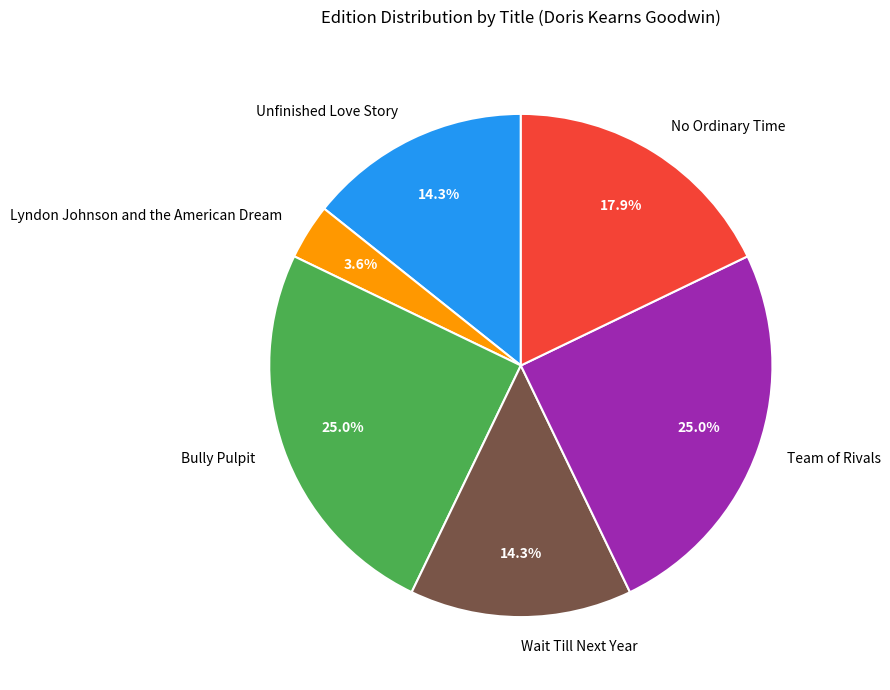

What percentage is the Wait Till Next Year slice, to the nearest percent?

14%